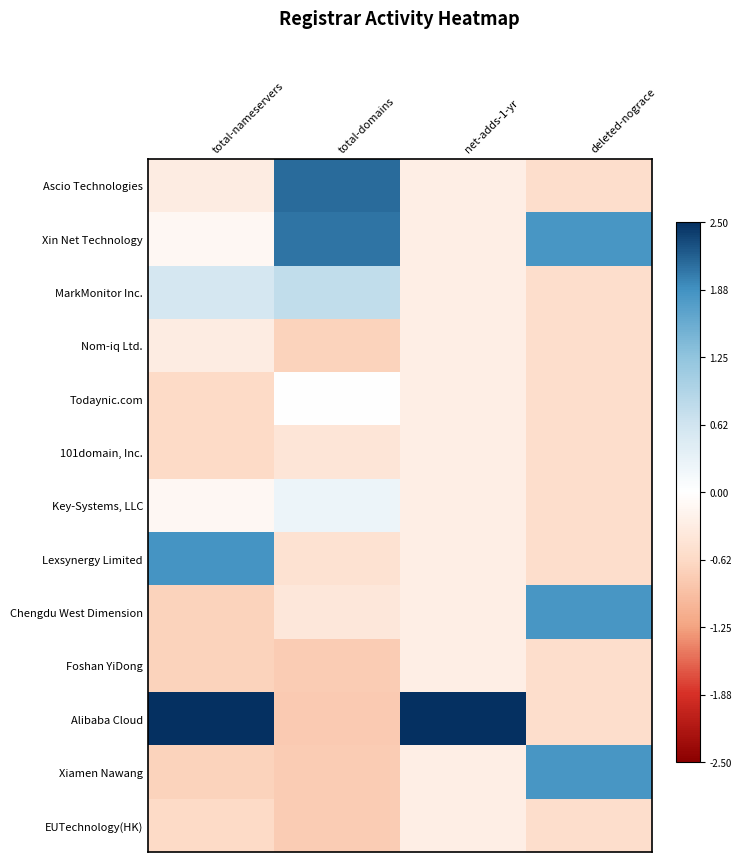

Which category has the highest value across all series?

net-adds-1-yr